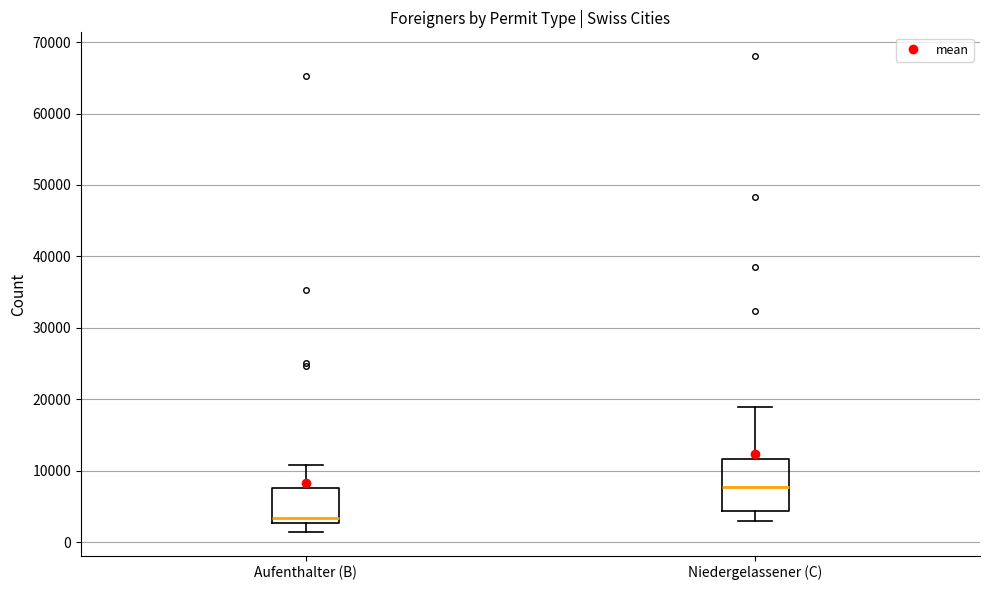

Reading left to right, read every box against the y-axis: the position of its median line, the range the box covers, and the ends of its whiskers. The values are not printed on the chart, so give them approximately, as read against the axis.

Aufenthalter (B): median 3000 (just above the box's lower edge), box 3000 to 8000, whiskers 1000 to 11000
Niedergelassener (C): median 8000, box 4000 to 12000, whiskers 3000 to 19000